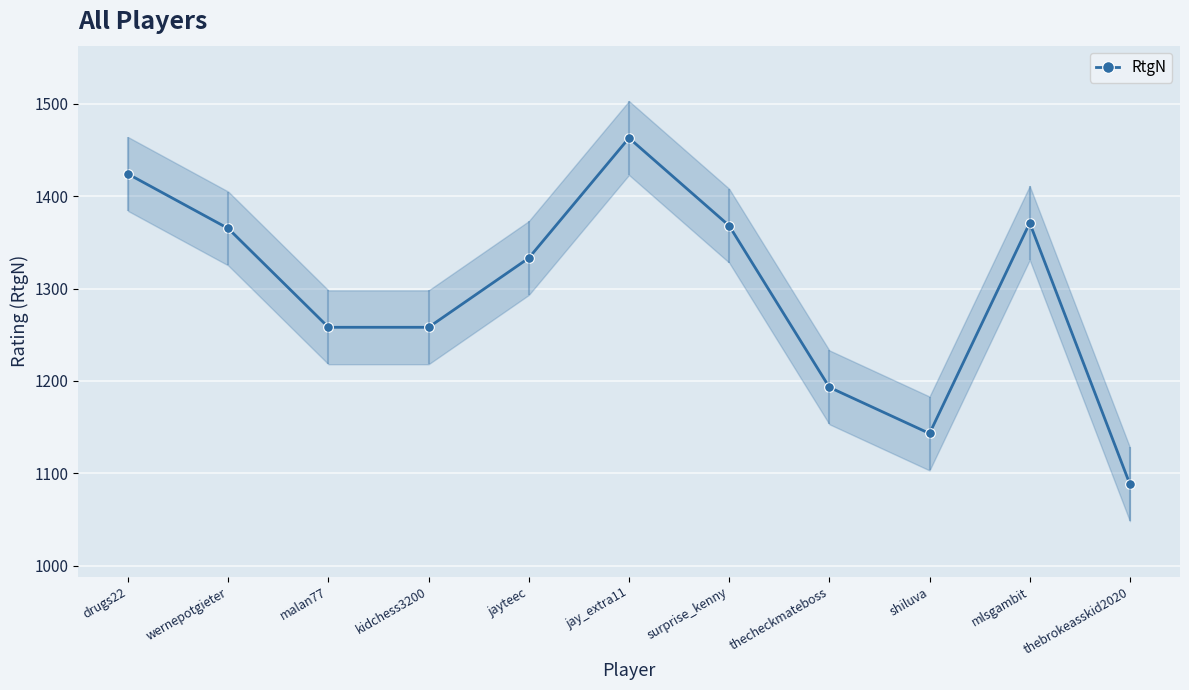

True or false: there are more than 0 points higher than both neighbors.

True